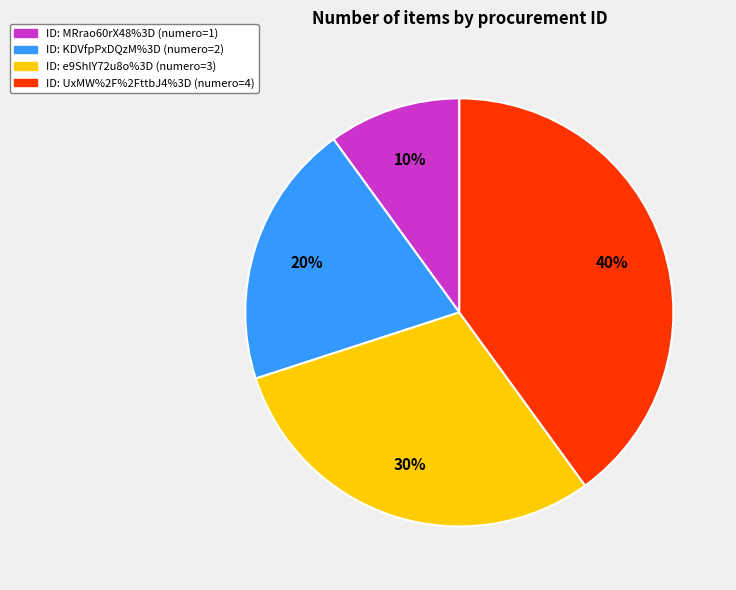

To the nearest percent, what is the difference between the largest and smallest slice percentages?

30%